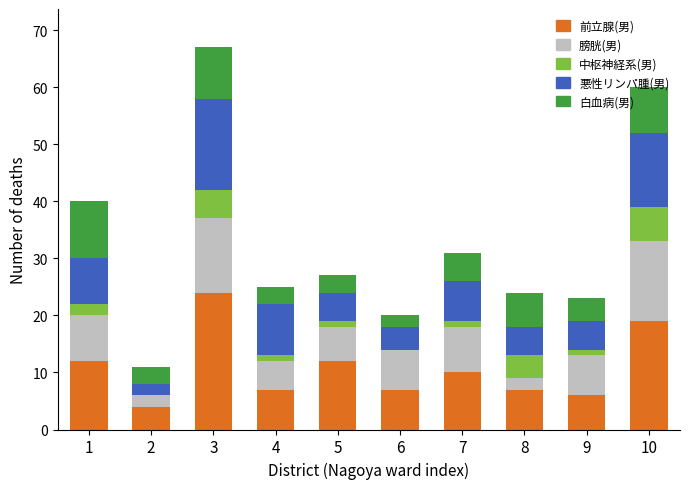

Is it true that 前立腺(男) equals 1 at 8?

False